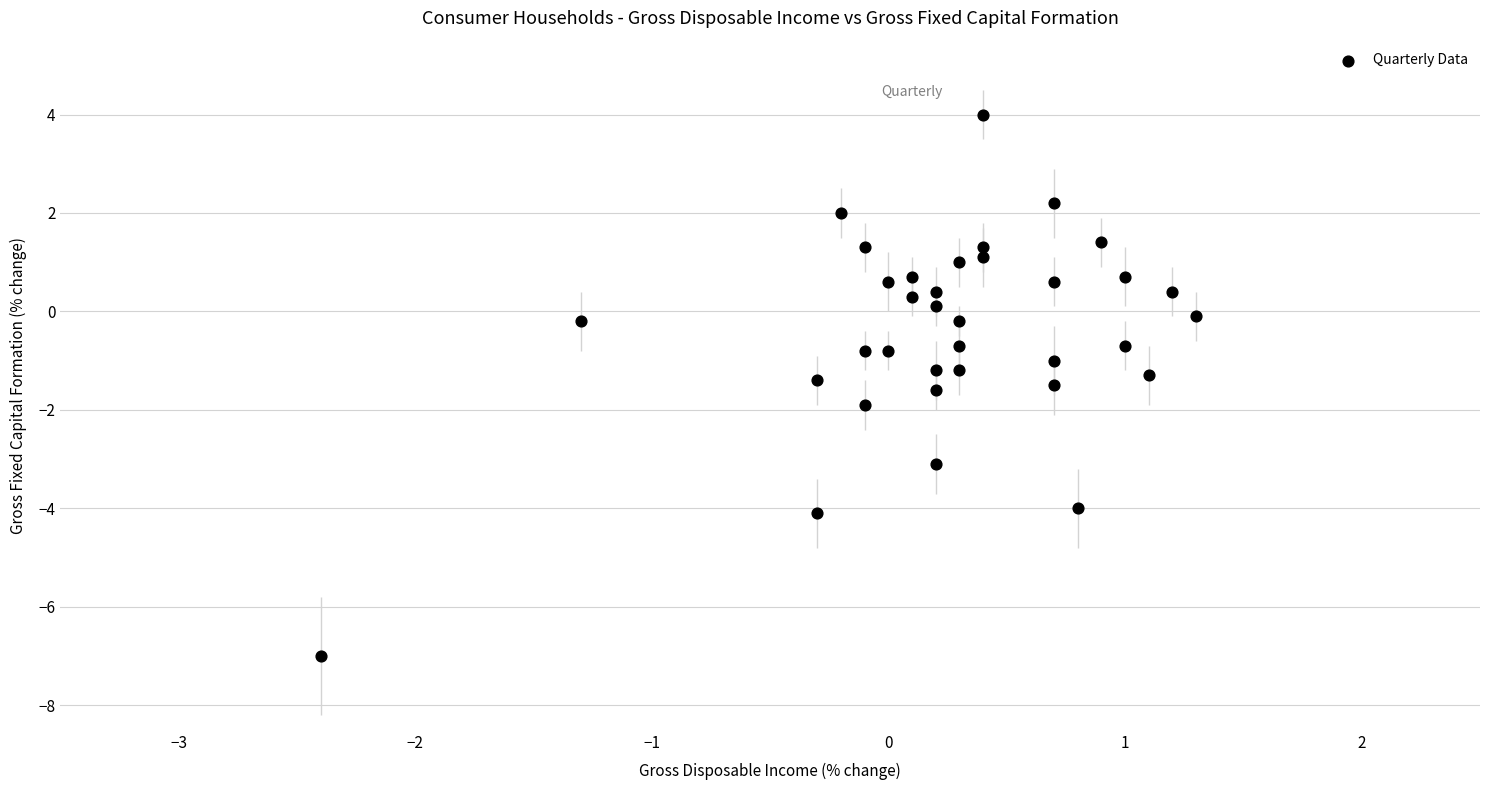

What is the range of Y values (max minus min)?

11.0